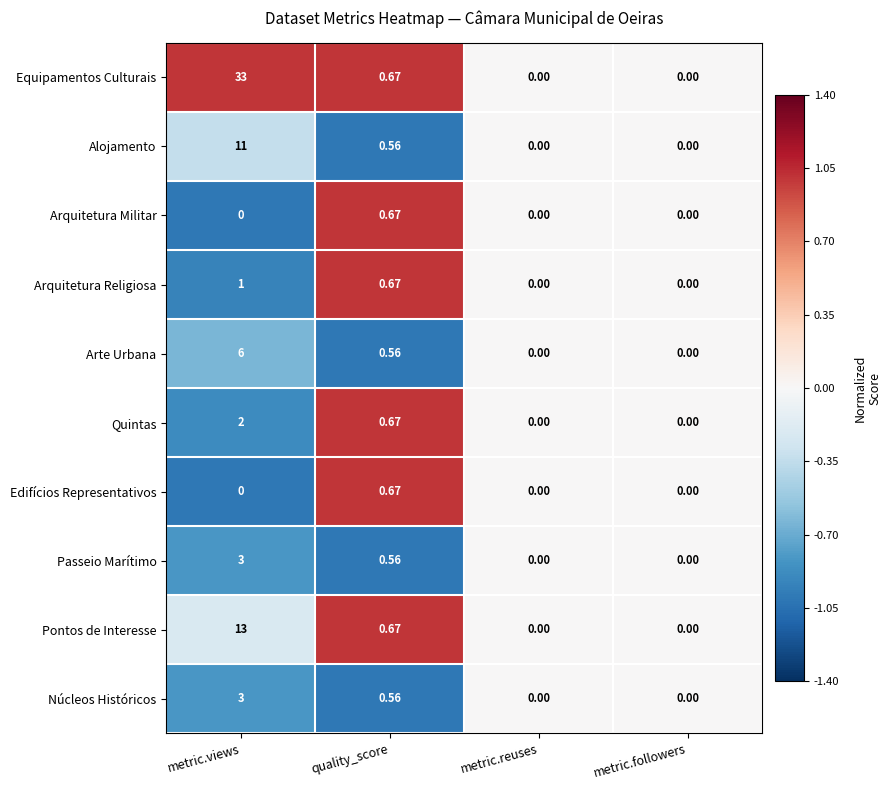

Which category has the highest value across all series?

metric.views